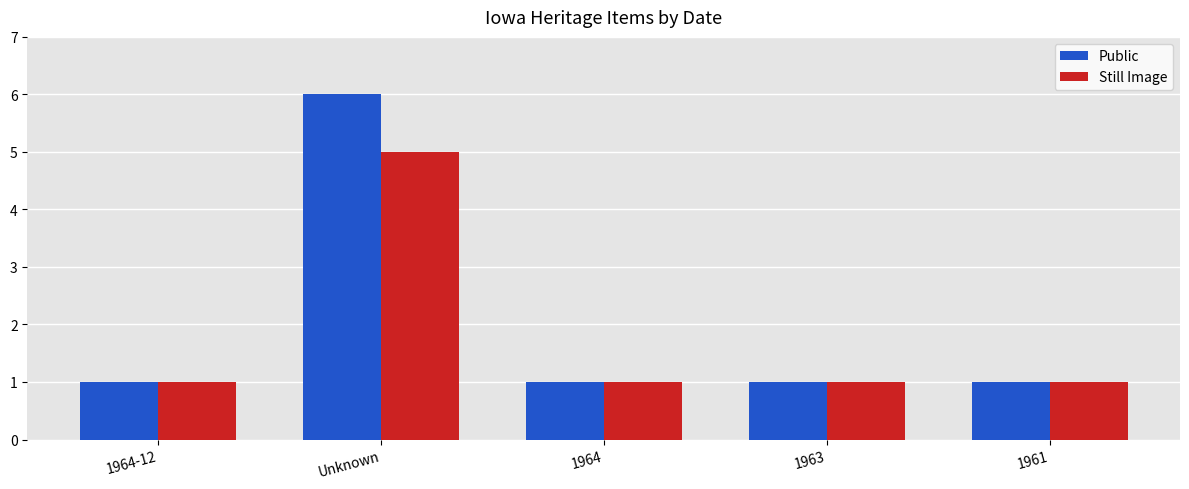

What position from the left is 1964?

3